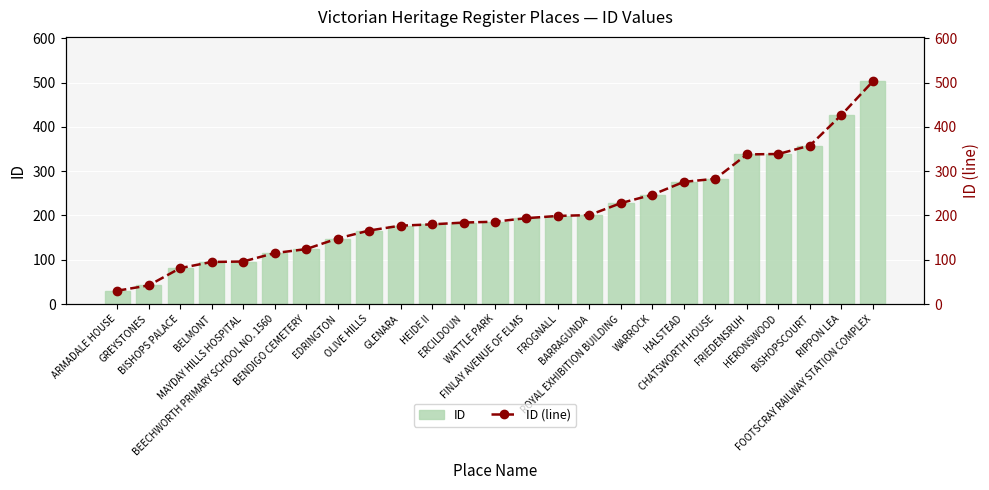

The ID series shows 841 at FOOTSCRAY RAILWAY STATION COMPLEX. True or false?

False